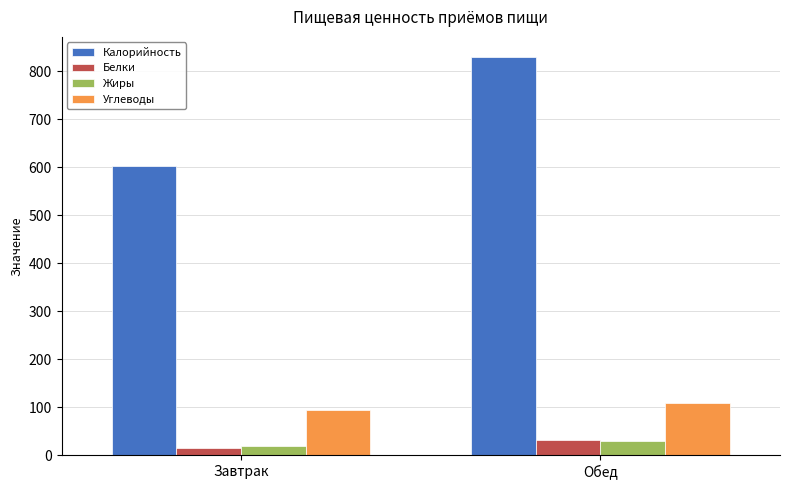

True or false: Жиры has a value of 29 at Обед.

True